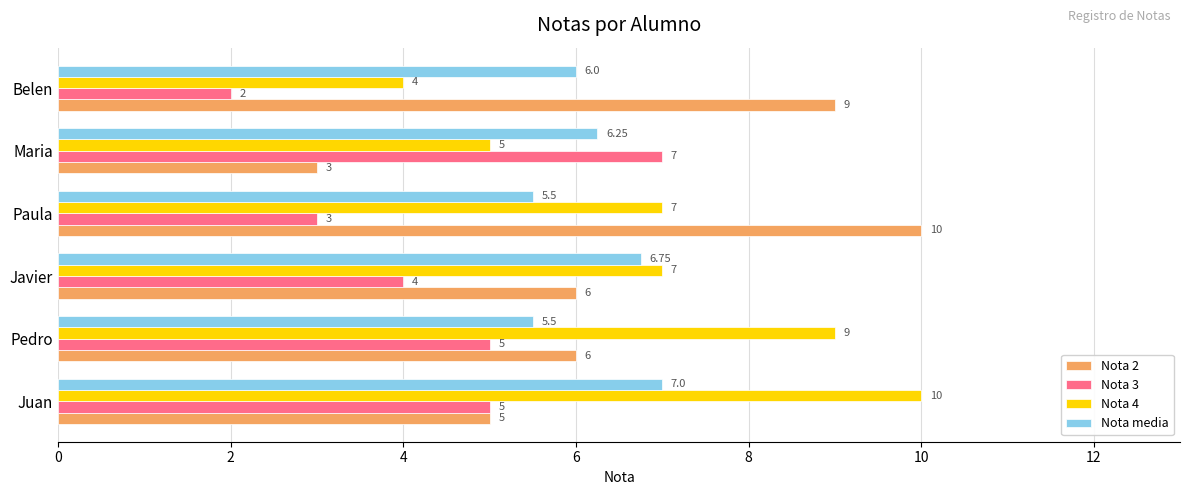

At Javier, list the series in order from largest to smallest.

Nota 4, Nota media, Nota 2, Nota 3